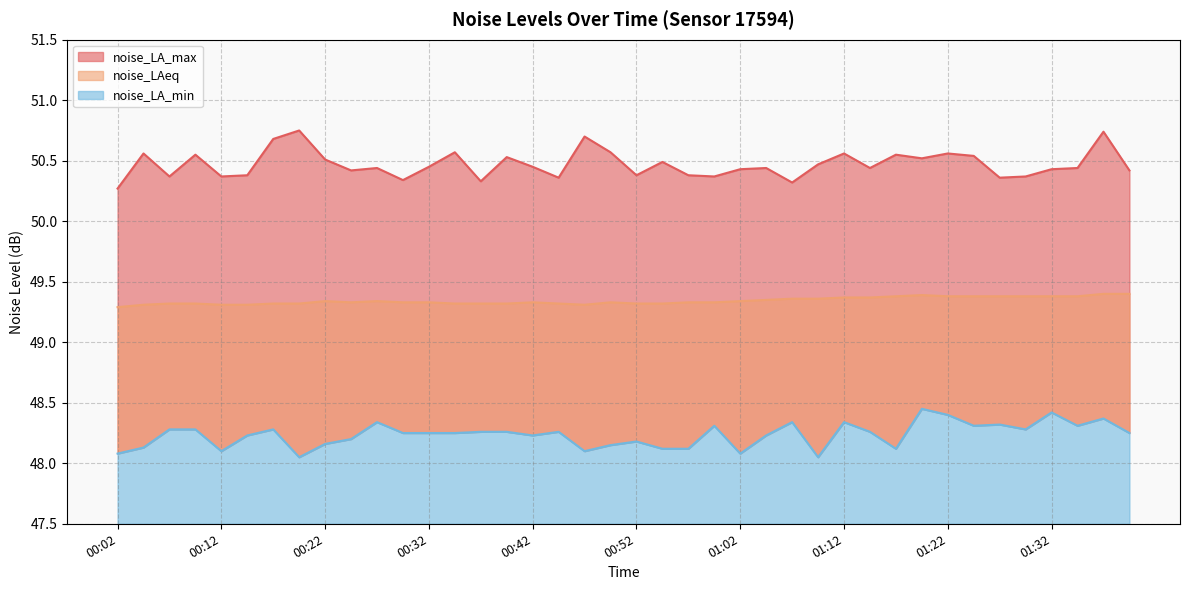

True or false: noise_LAeq and noise_LA_max intersect in this chart.

False